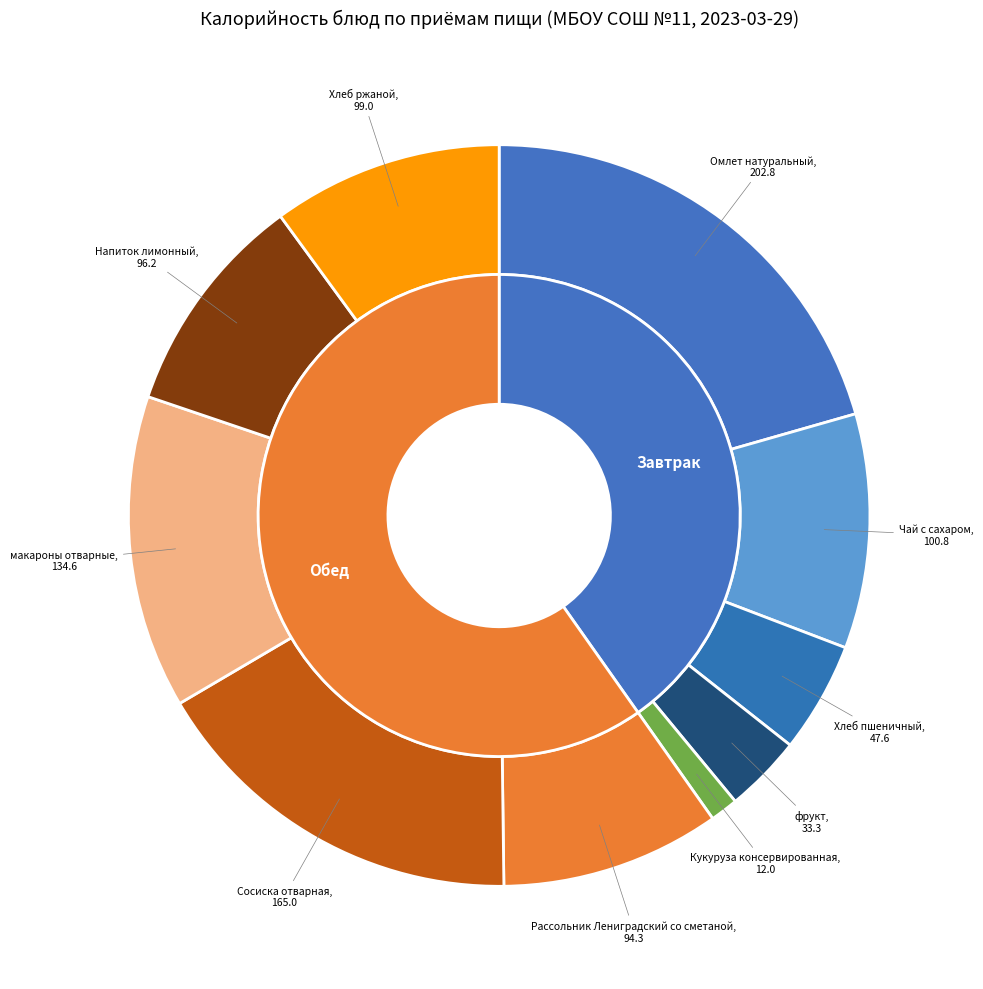

To the nearest percent, what portion does Чай с сахаром represent?

10%